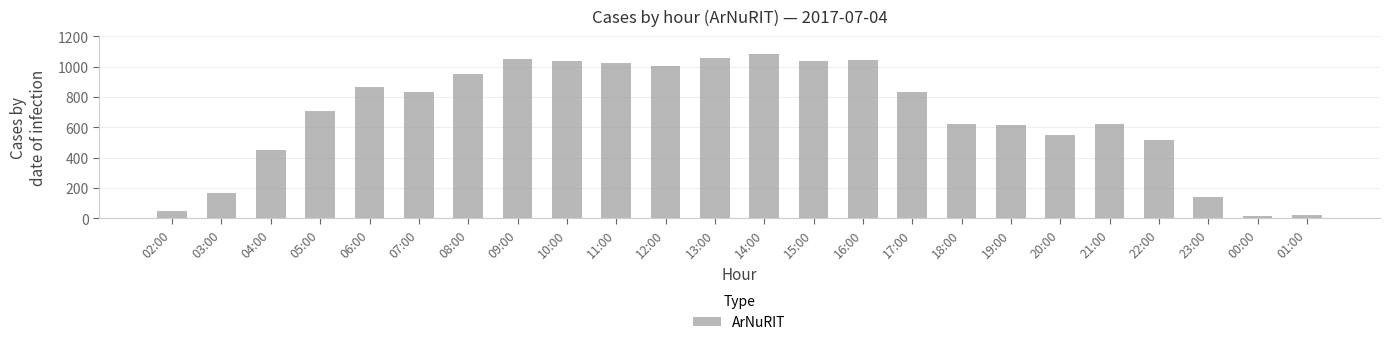

The value at 04:00 is 452. True or false?

True